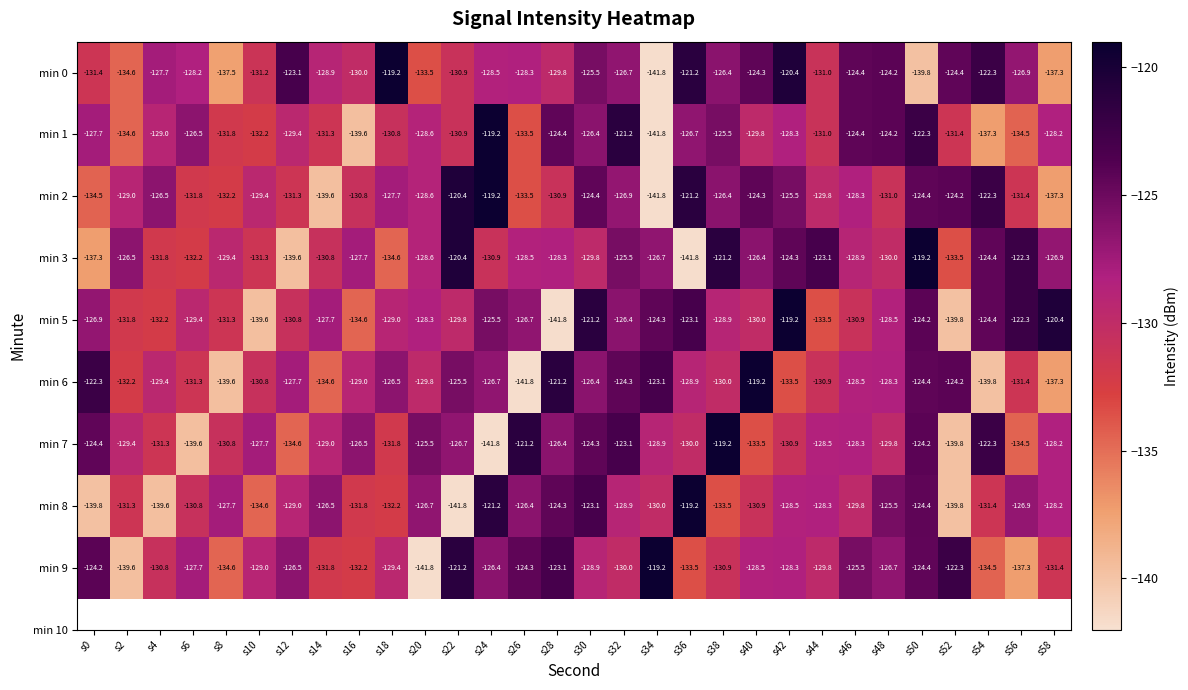

What is the spread (max minus min) of values at s20?

16.3